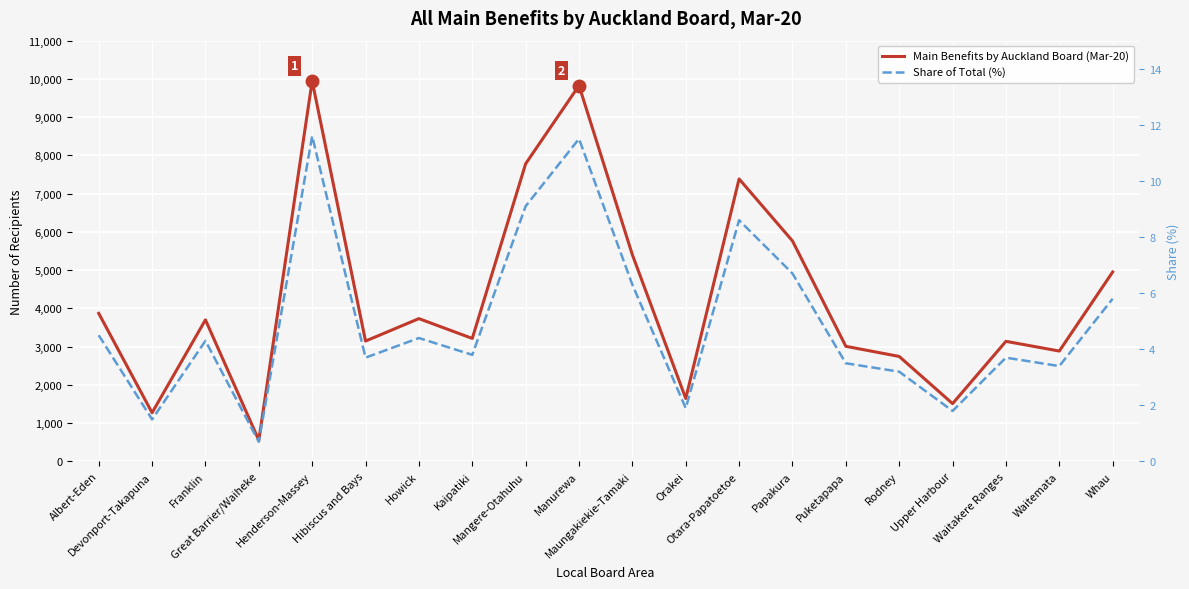

Reading left to right, transcribe all the data shown in this chart.

Main Benefits by Auckland Board (Mar-20): Albert-Eden=3872.0	Devonport-Takapuna=1273.0	Franklin=3702.0	Great Barrier/Waiheke=556.0	Henderson-Massey=9947.0	Hibiscus and Bays=3147.0	Howick=3734.0	Kaipatiki=3216.0	Mangere-Otahuhu=7782.0	Manurewa=9827.0	Maungakiekie-Tamaki=5403.0	Orakei=1646.0	Otara-Papatoetoe=7385.0	Papakura=5765.0	Puketapapa=3010.0	Rodney=2745.0	Upper Harbour=1512.0	Waitakere Ranges=3140.0	Waitemata=2886.0	Whau=4953.0
Share of Total (%): Albert-Eden=4.5	Devonport-Takapuna=1.5	Franklin=4.3	Great Barrier/Waiheke=0.7	Henderson-Massey=11.6	Hibiscus and Bays=3.7	Howick=4.4	Kaipatiki=3.8	Mangere-Otahuhu=9.1	Manurewa=11.5	Maungakiekie-Tamaki=6.3	Orakei=1.9	Otara-Papatoetoe=8.6	Papakura=6.7	Puketapapa=3.5	Rodney=3.2	Upper Harbour=1.8	Waitakere Ranges=3.7	Waitemata=3.4	Whau=5.8